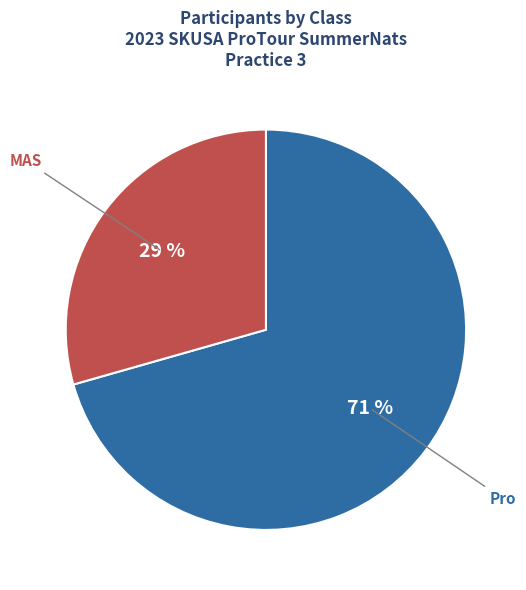

To the nearest percent, what is the combined percentage of MAS and Pro?

100%